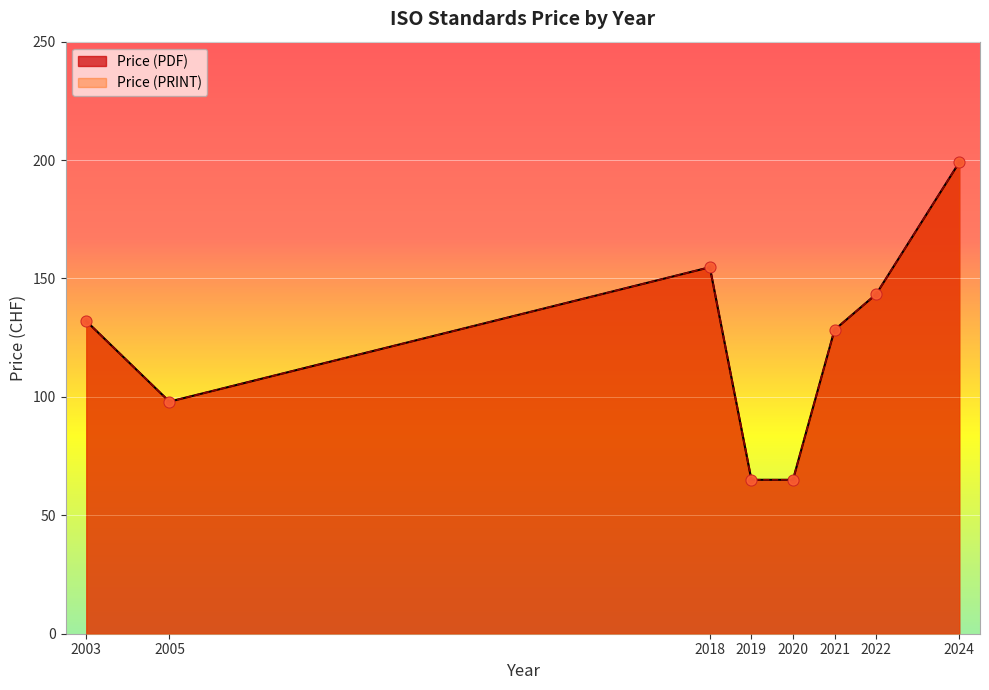

What are all the series names shown in the legend?

Price (PDF), Price (PRINT)